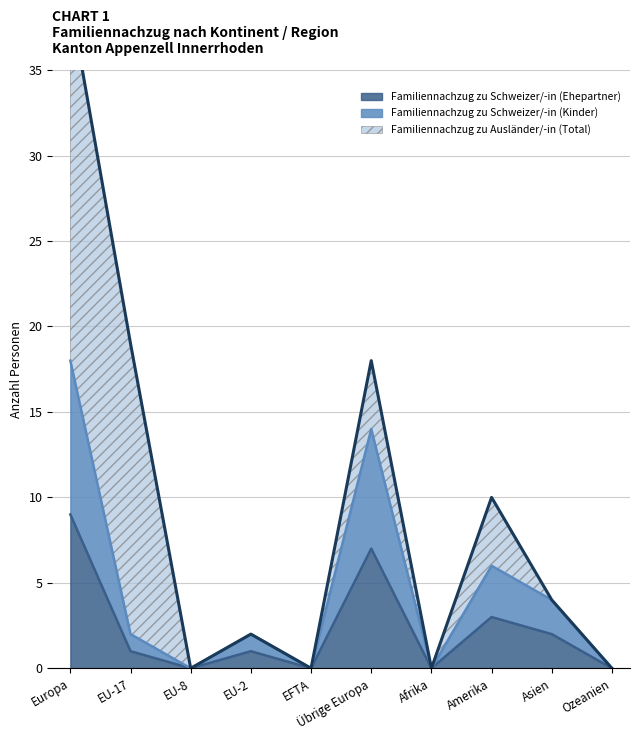

What is the difference between the Familiennachzug zu Schweizer/-in (Kinder) values at EU-2 and Afrika?

2